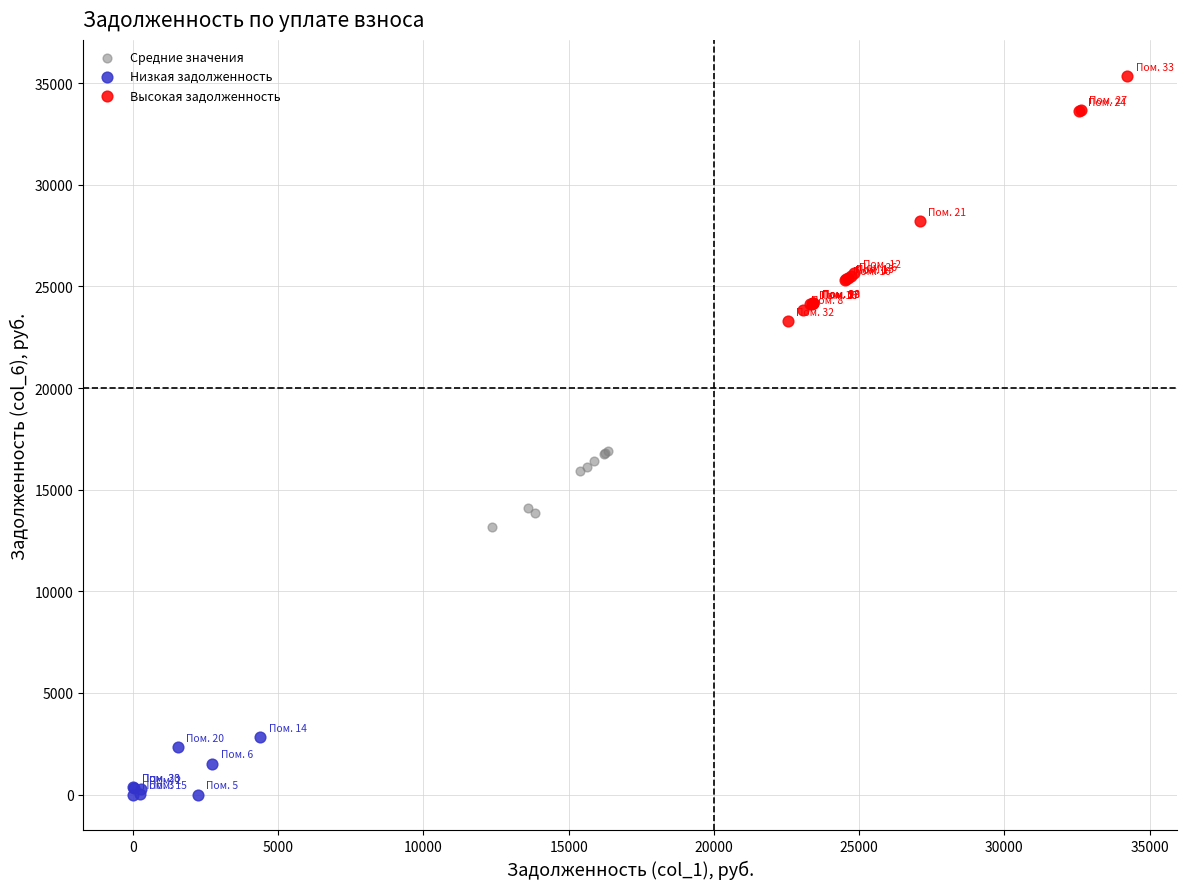

Which series has the widest spread of Y values?

Высокая задолженность